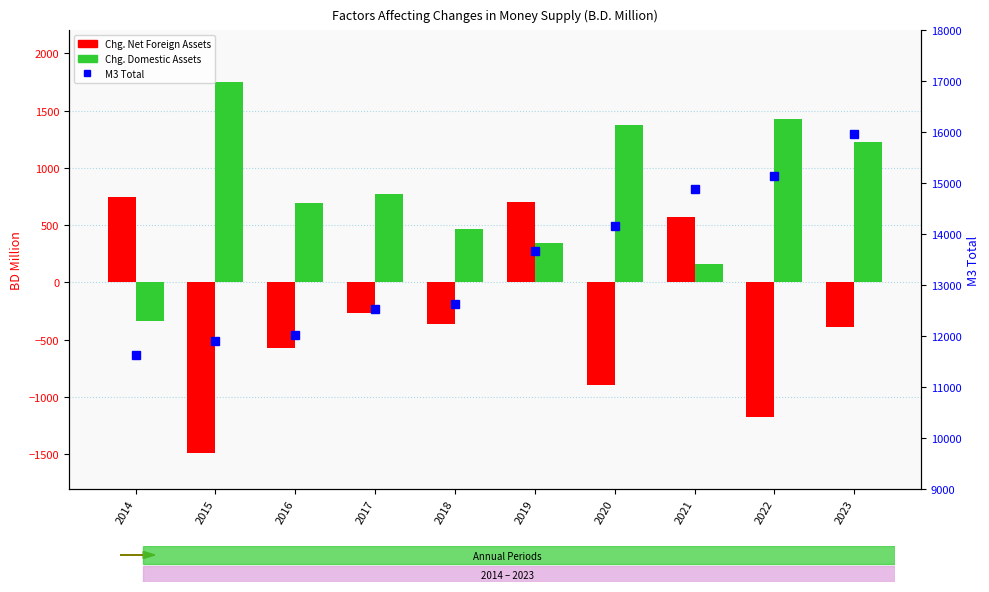

What is the difference between the Change in Net Foreign Assets values at 2017 and 2015?

1221.3